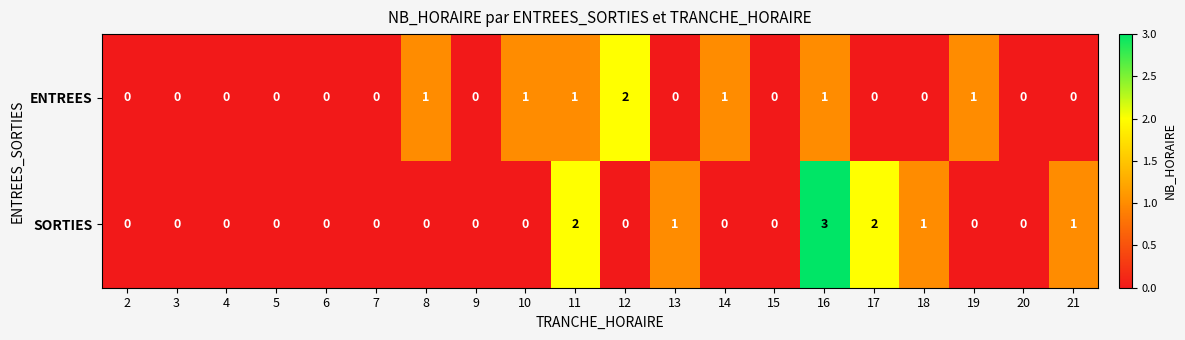

At which category is the sum across all series the highest?

16